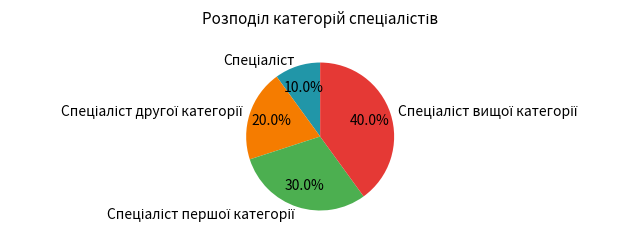

Is there a majority slice in this chart?

No